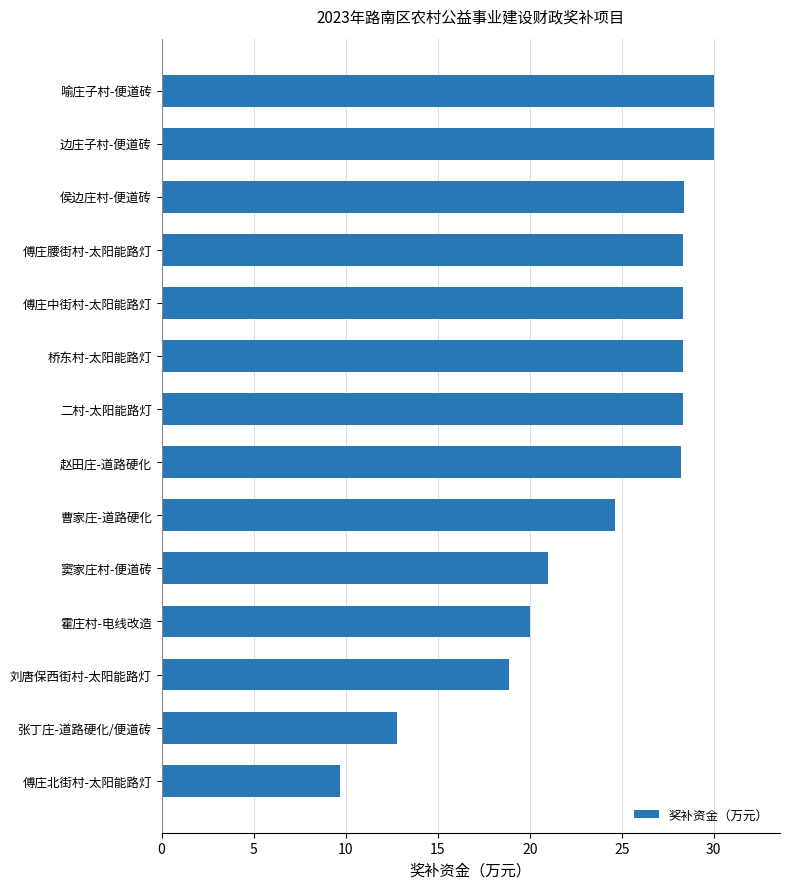

How many bars are there in total?

14